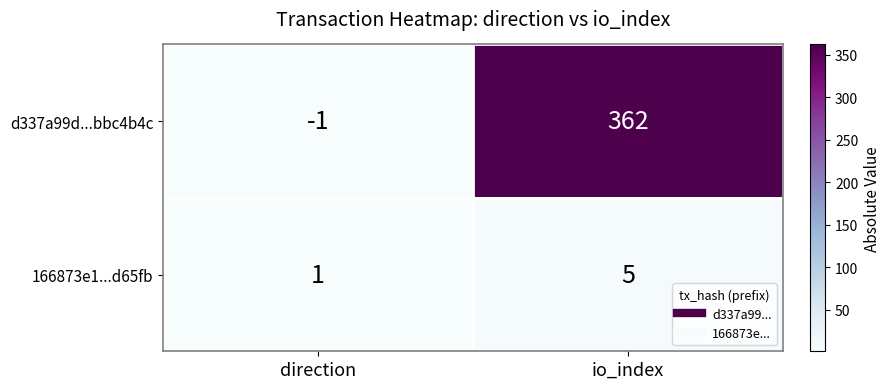

Is it true that 166873e1...d65fb equals 0 at direction?

False